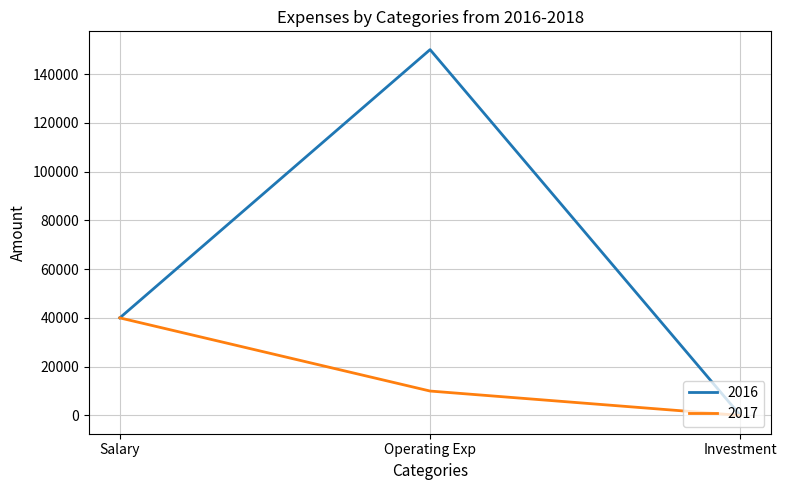

Reading left to right, transcribe all the data shown in this chart.

2016: 40000	150000	0
2017: 40000	10000	0